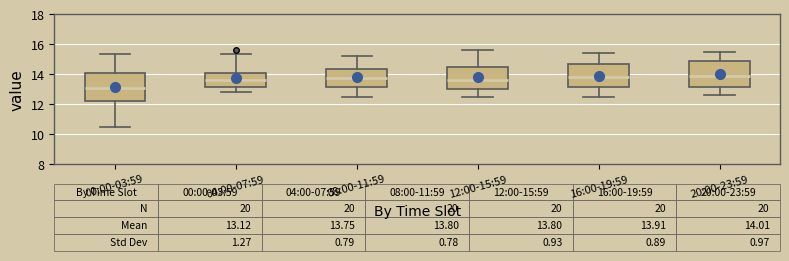

Which box has the lowest median line?

00:00-03:59